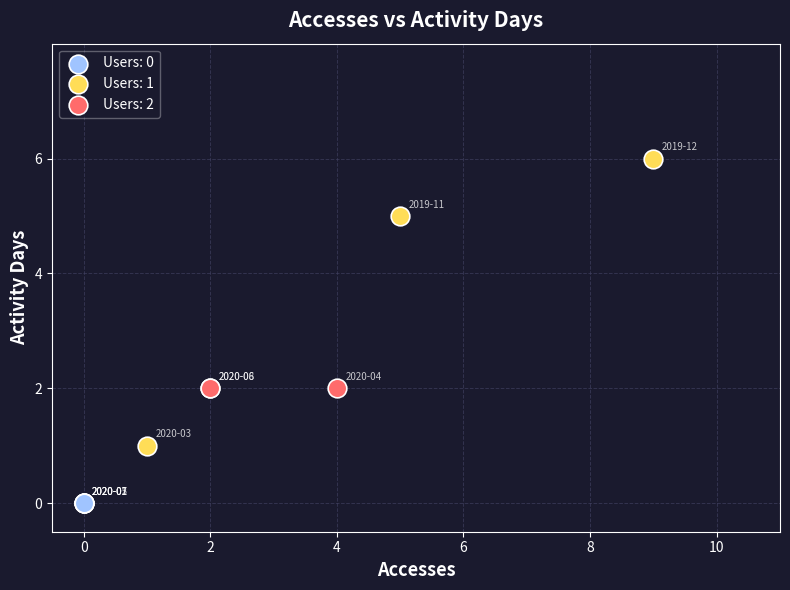

What are all the series names shown in the legend?

Users: 0, Users: 1, Users: 2